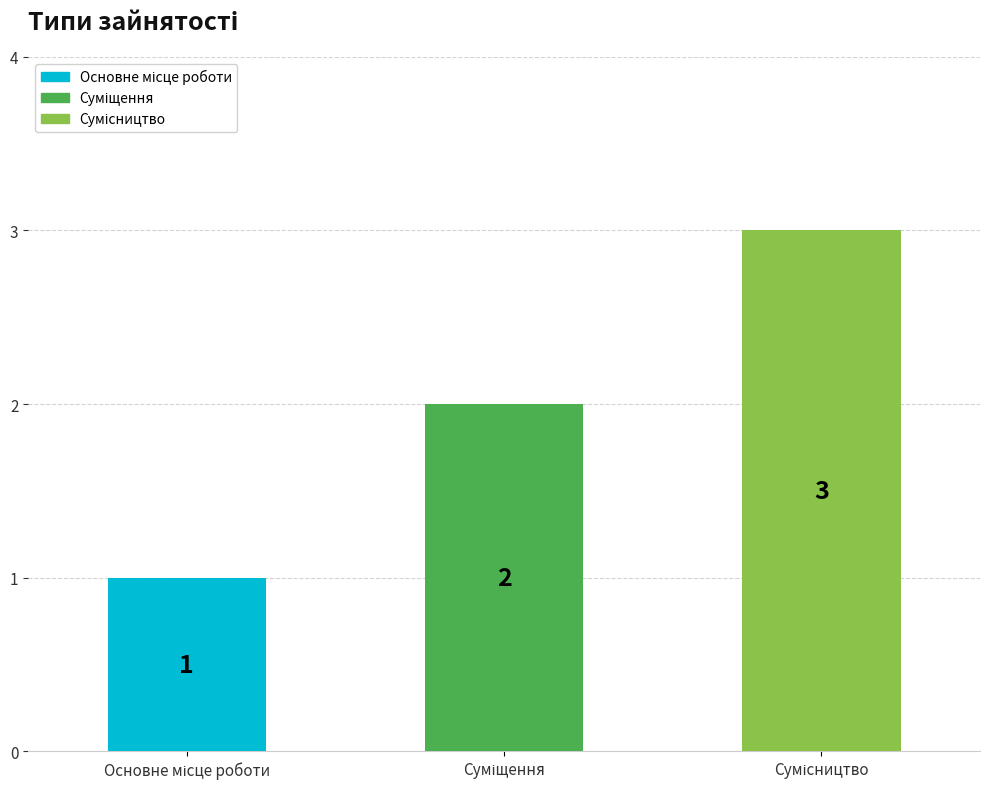

What is the sum of all values?

6